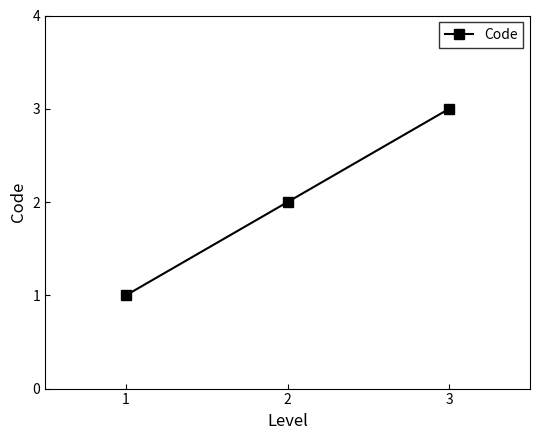

What is the maximum value shown in the chart?

3